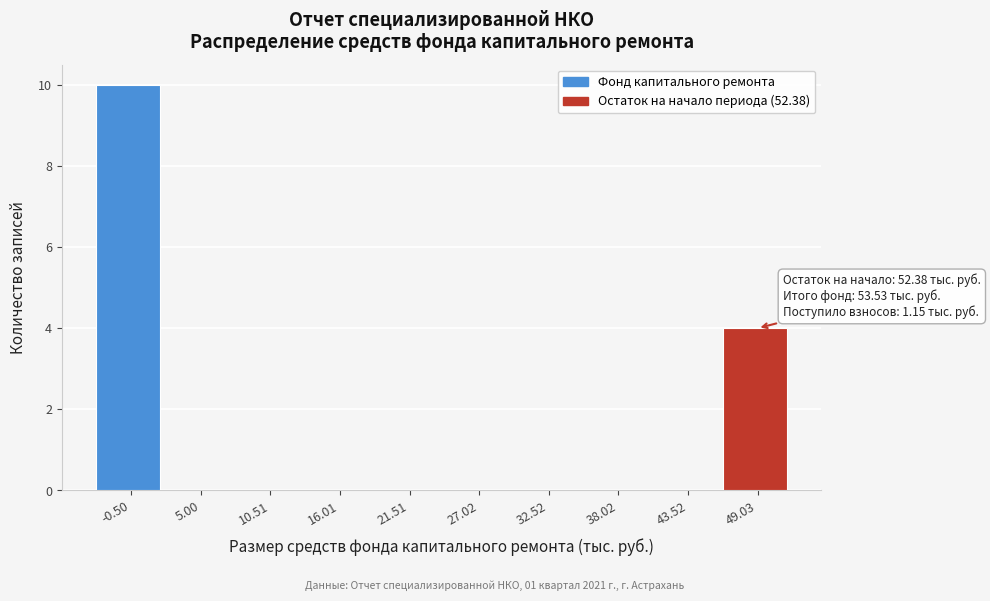

Reading left to right, list all the values displayed in this chart.

-0.50=10	5.00=0	10.51=0	16.01=0	21.51=0	27.02=0	32.52=0	38.02=0	43.52=0	49.03=4